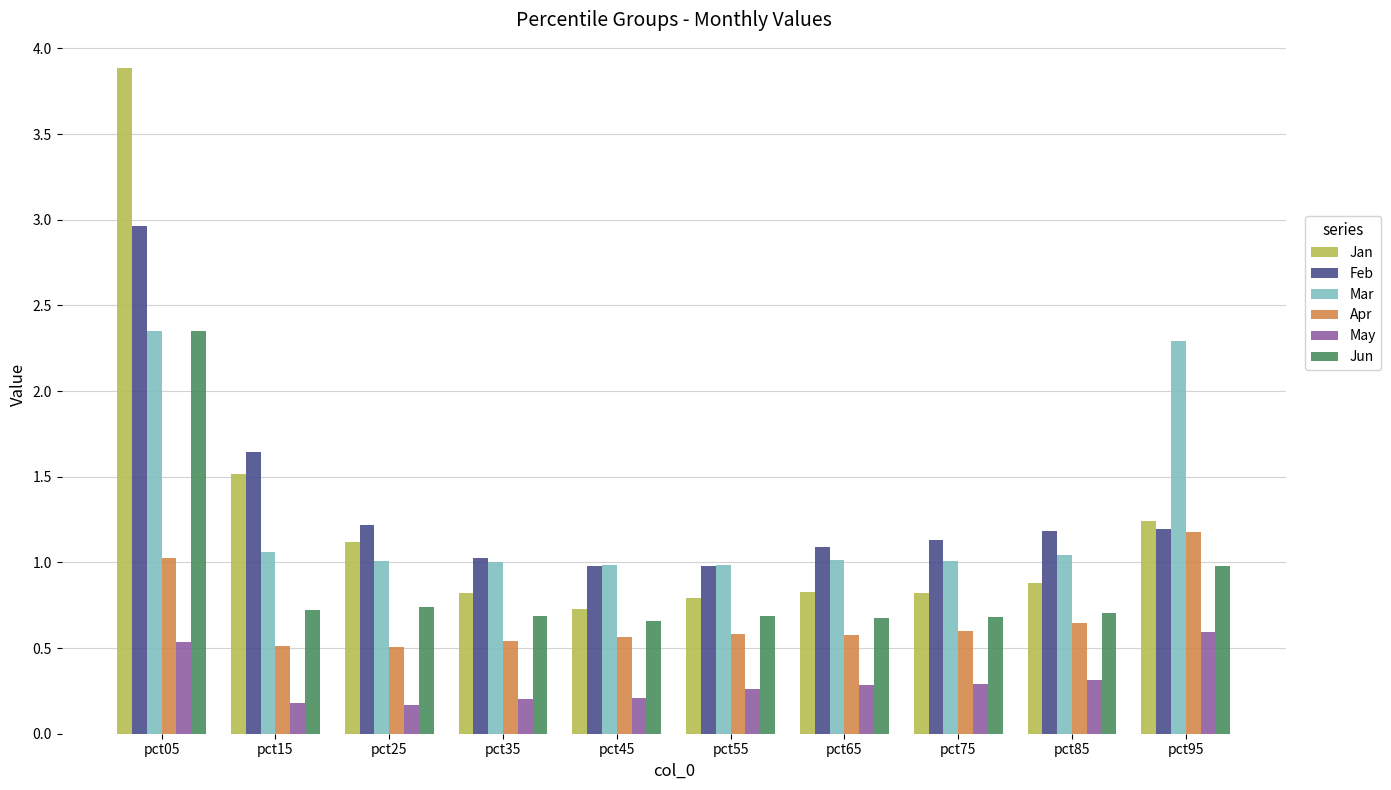

At which category is the sum across all series the highest?

pct05